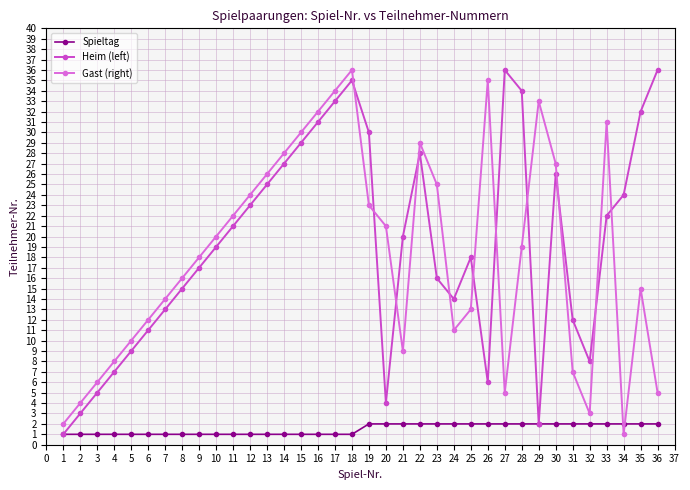

What is the maximum value for Heim (left)?

36